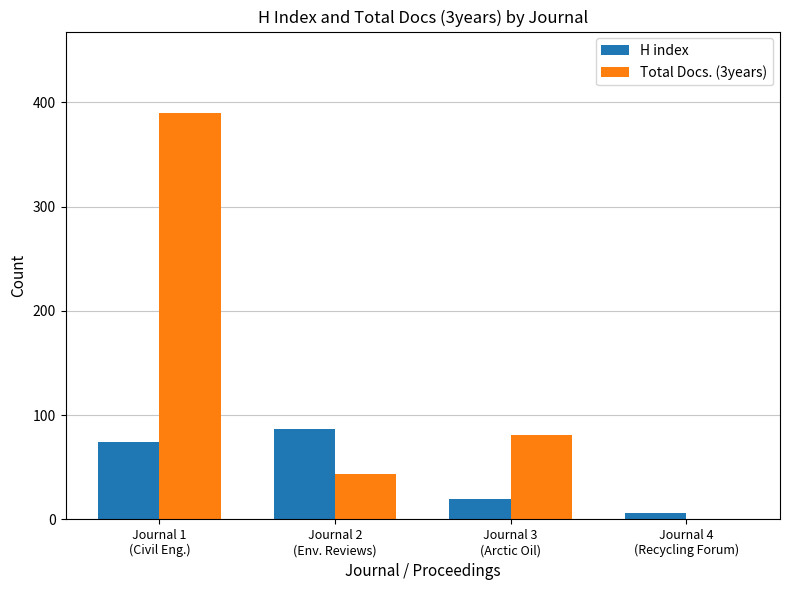

Which series has the largest range (max minus min)?

Total Docs. (3years)